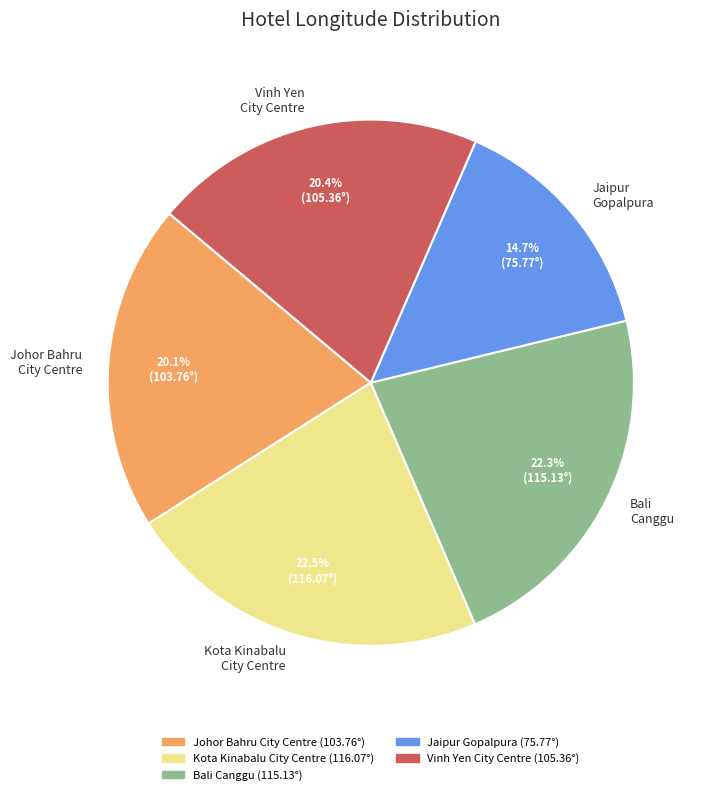

What is the smallest slice in the pie chart?

Jaipur Gopalpura